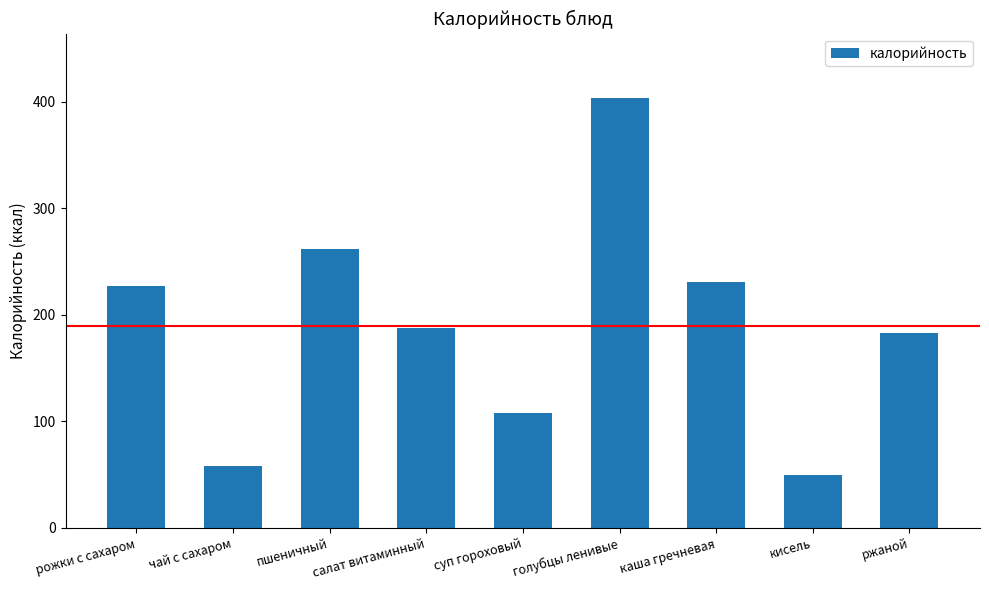

Is it true that the value at пшеничный is 411.6?

False